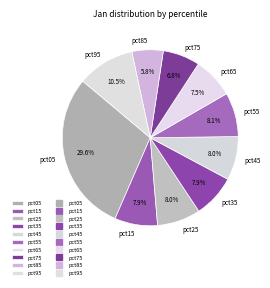

Is pct55 the majority of the pie?

No